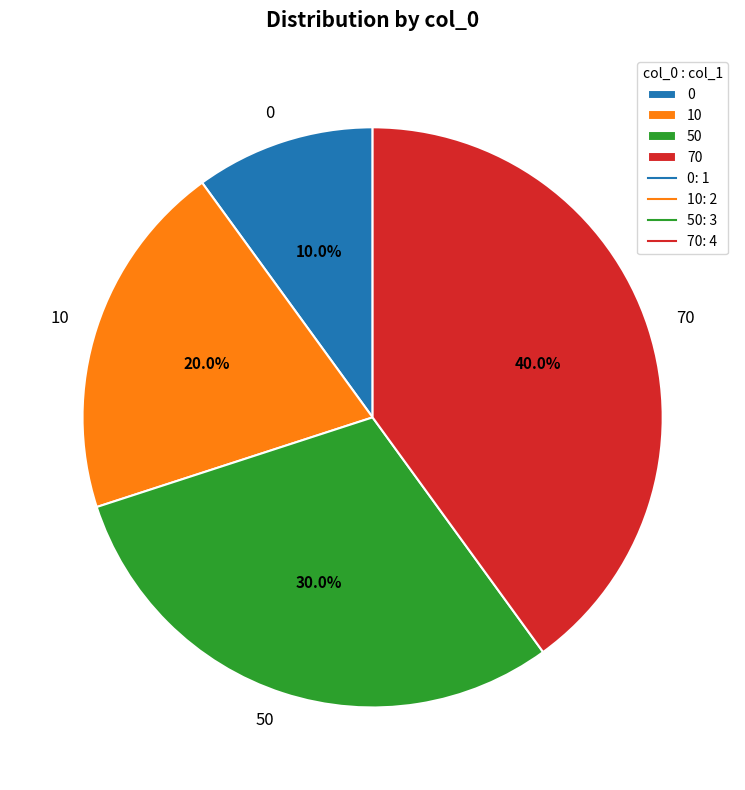

Which category has the biggest portion of the pie?

70